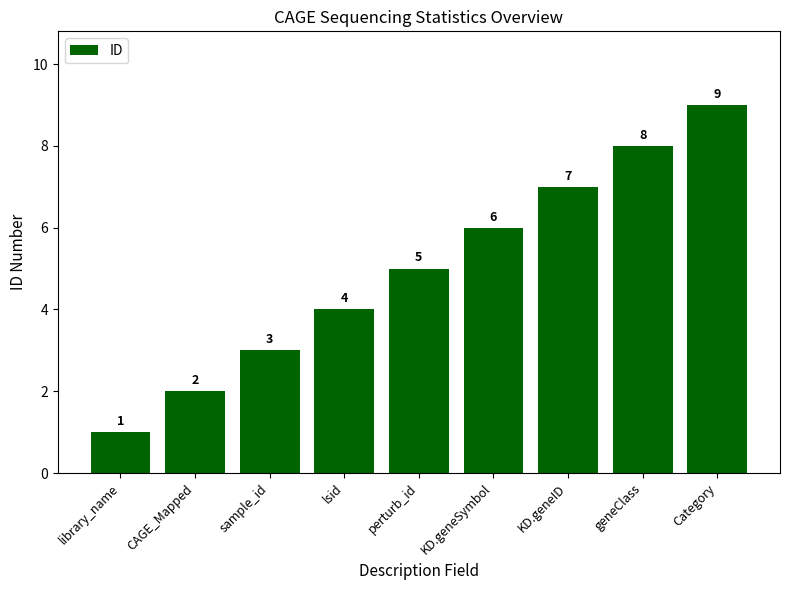

Count the values in the range 3 to 7.

5